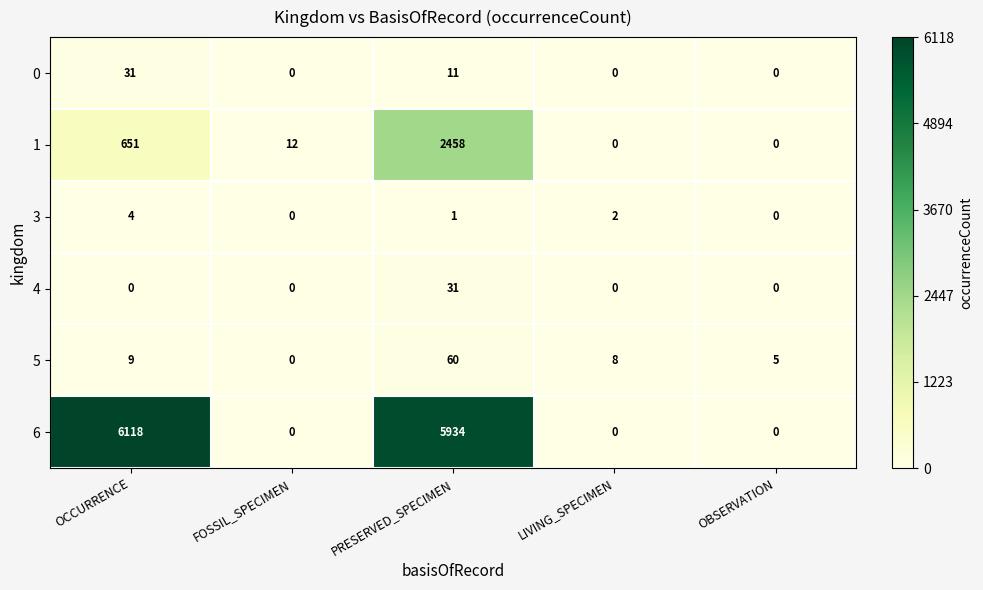

Reading left to right, list all the values displayed in this chart.

0: OCCURRENCE=31	FOSSIL_SPECIMEN=0	PRESERVED_SPECIMEN=11	LIVING_SPECIMEN=0	OBSERVATION=0
1: OCCURRENCE=651	FOSSIL_SPECIMEN=12	PRESERVED_SPECIMEN=2458	LIVING_SPECIMEN=0	OBSERVATION=0
3: OCCURRENCE=4	FOSSIL_SPECIMEN=0	PRESERVED_SPECIMEN=1	LIVING_SPECIMEN=2	OBSERVATION=0
4: OCCURRENCE=0	FOSSIL_SPECIMEN=0	PRESERVED_SPECIMEN=31	LIVING_SPECIMEN=0	OBSERVATION=0
5: OCCURRENCE=9	FOSSIL_SPECIMEN=0	PRESERVED_SPECIMEN=60	LIVING_SPECIMEN=8	OBSERVATION=5
6: OCCURRENCE=6118	FOSSIL_SPECIMEN=0	PRESERVED_SPECIMEN=5934	LIVING_SPECIMEN=0	OBSERVATION=0